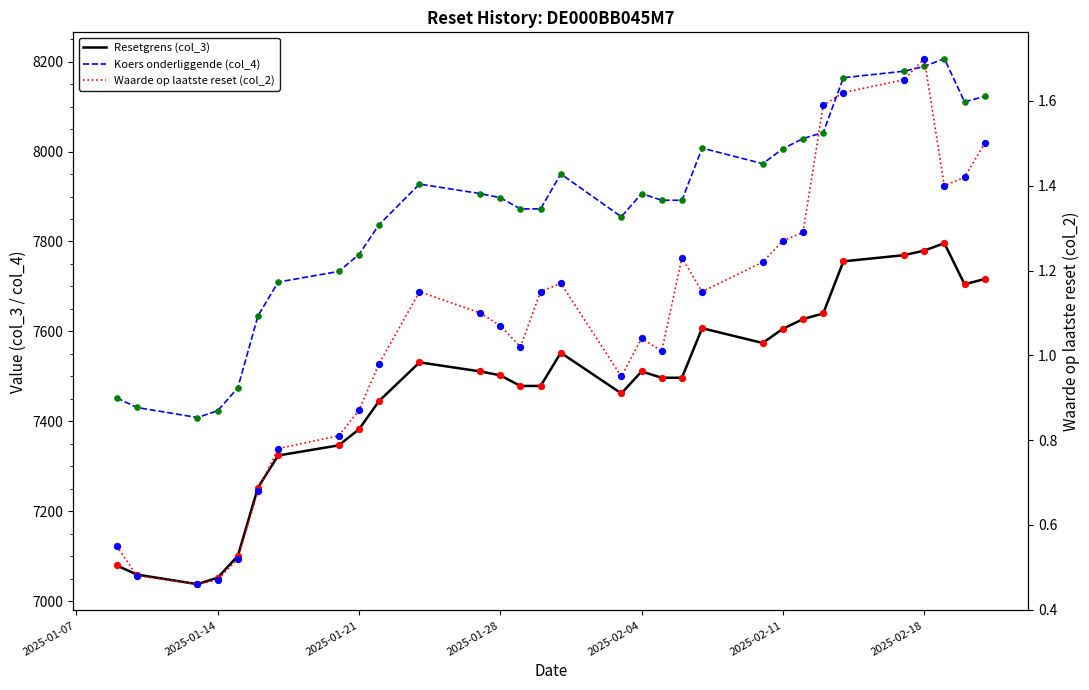

Is the value of Koers onderliggende (col_4) at 20 greater than the value of Waarde op laatste reset (col_2) at 14?

Yes